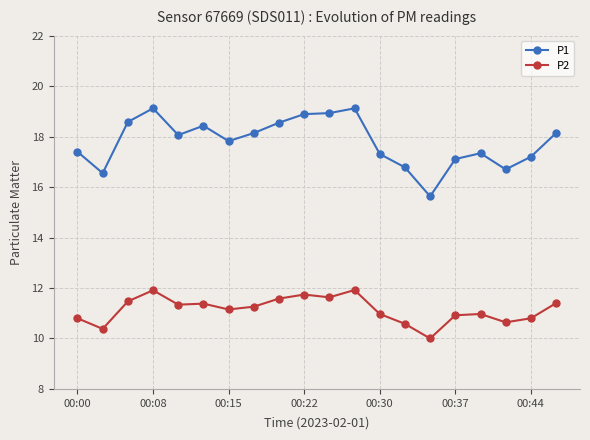

Which series has the largest range (max minus min)?

P1